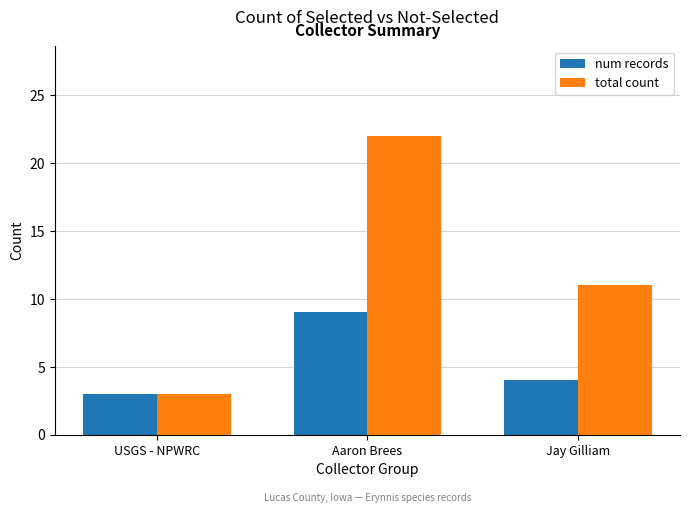

What is the approximate value of total count at Aaron Brees, to the nearest 5?

20